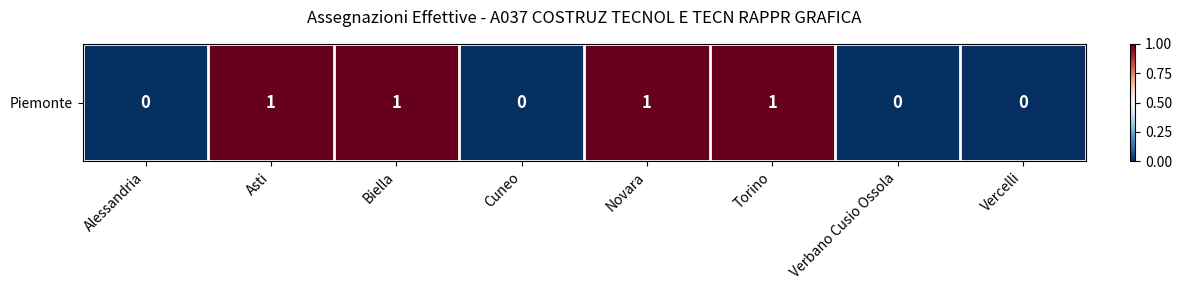

Count the number of data series in this chart.

1